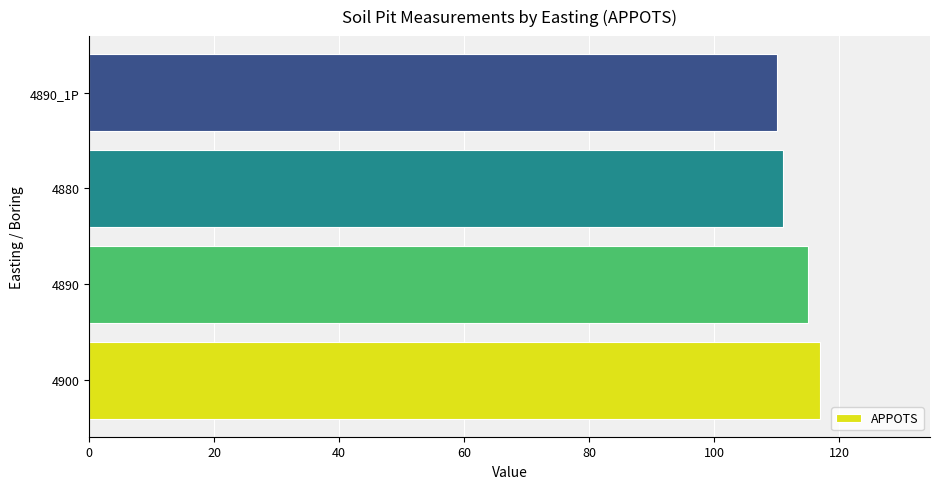

What is the change in value from 4900 to 4880?

-6